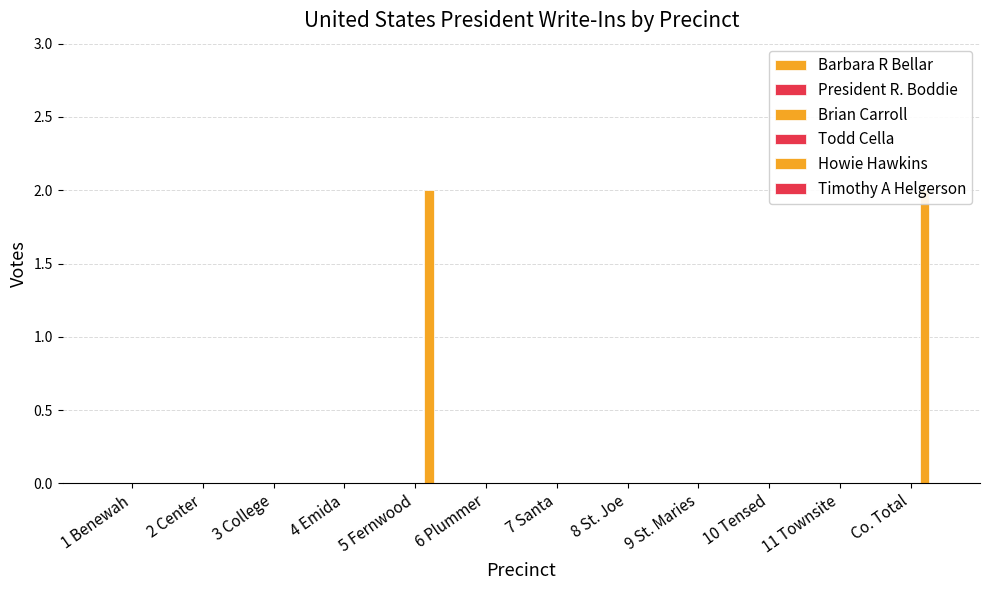

Which label corresponds to the smallest value in the chart?

1 Benewah